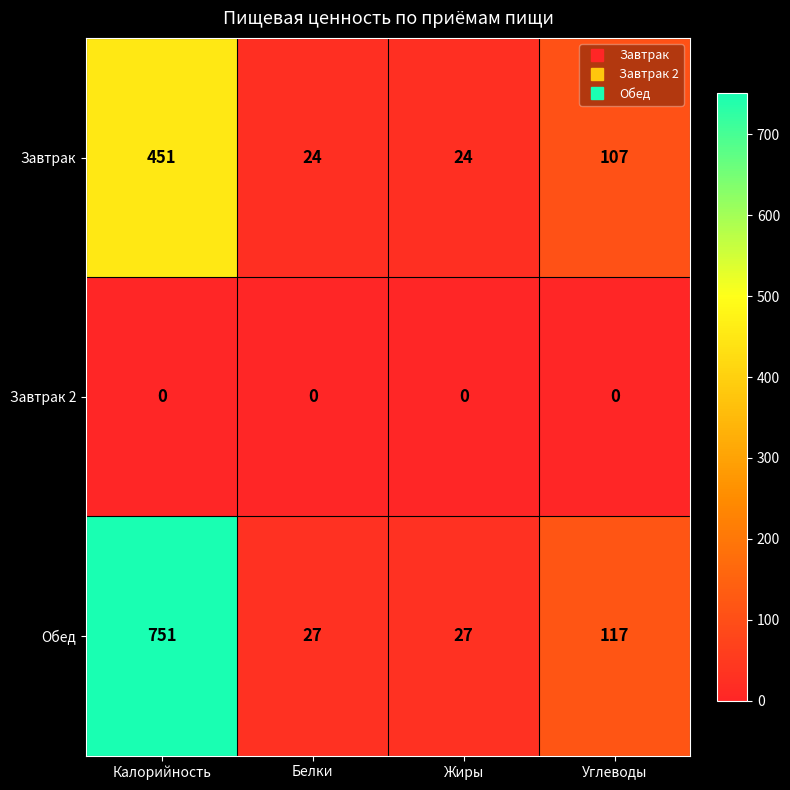

How many series are shown in this chart?

3